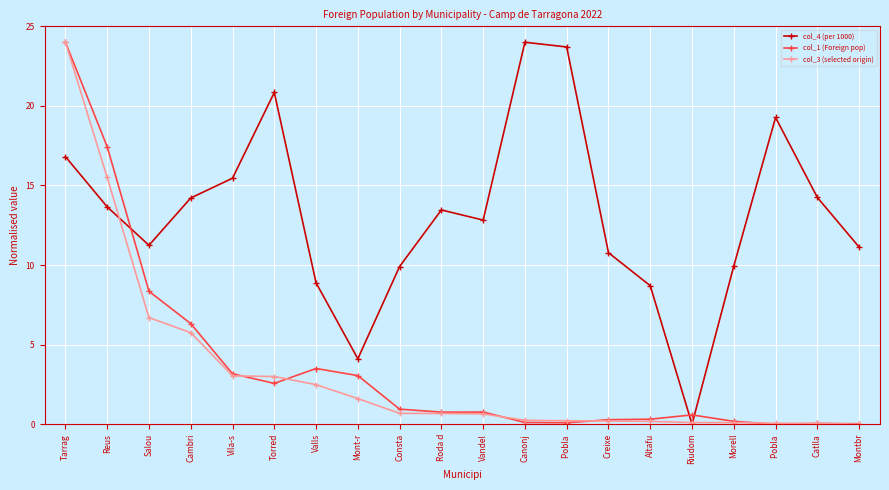

How many series are shown in this chart?

3